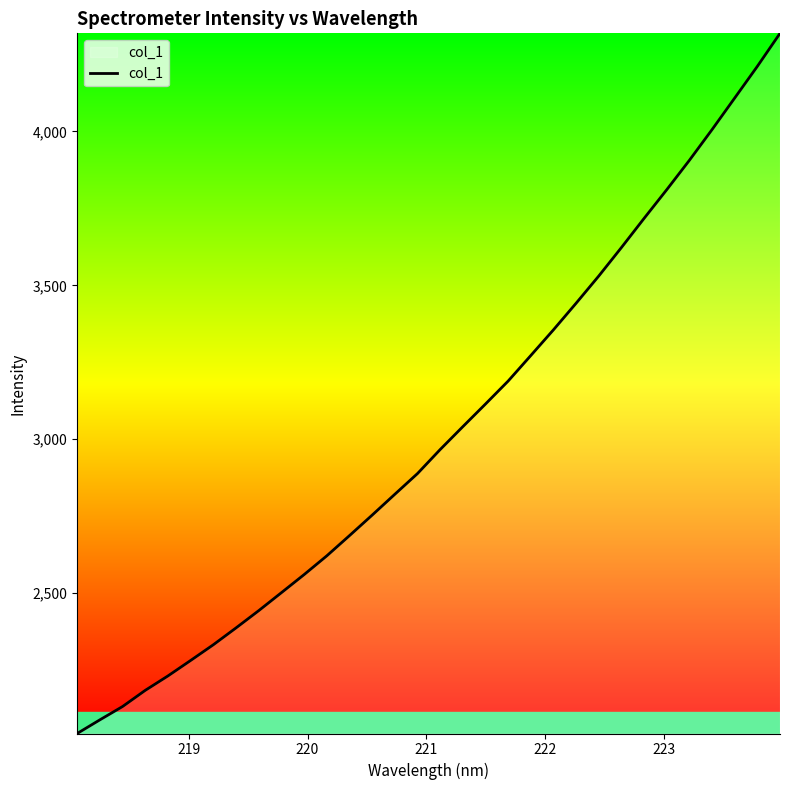

What is the difference between the maximum and minimum values?

2275.0